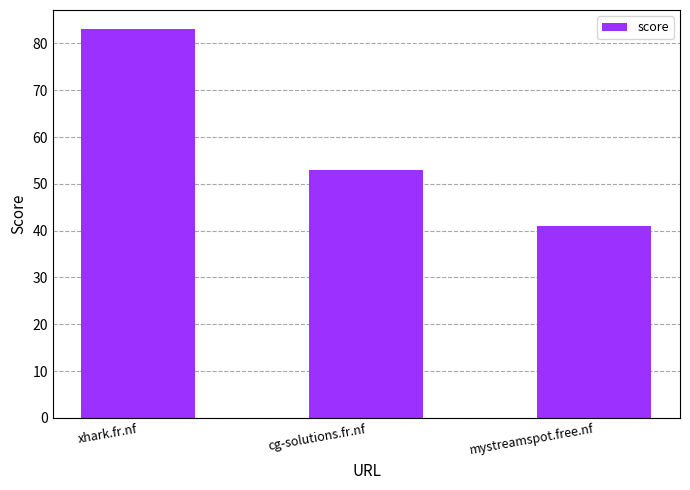

What is the difference between the values at mystreamspot.free.nf and xhark.fr.nf?

42